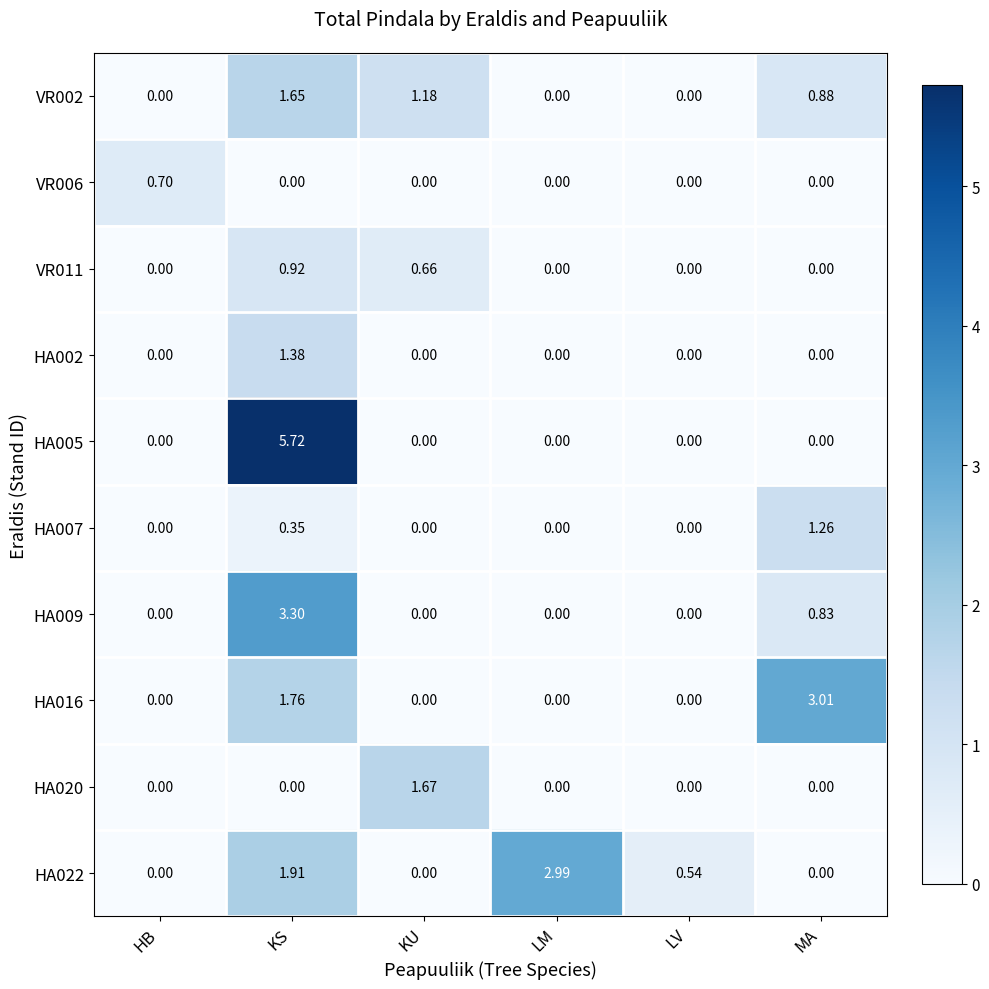

Which label corresponds to the largest value in the chart?

KS